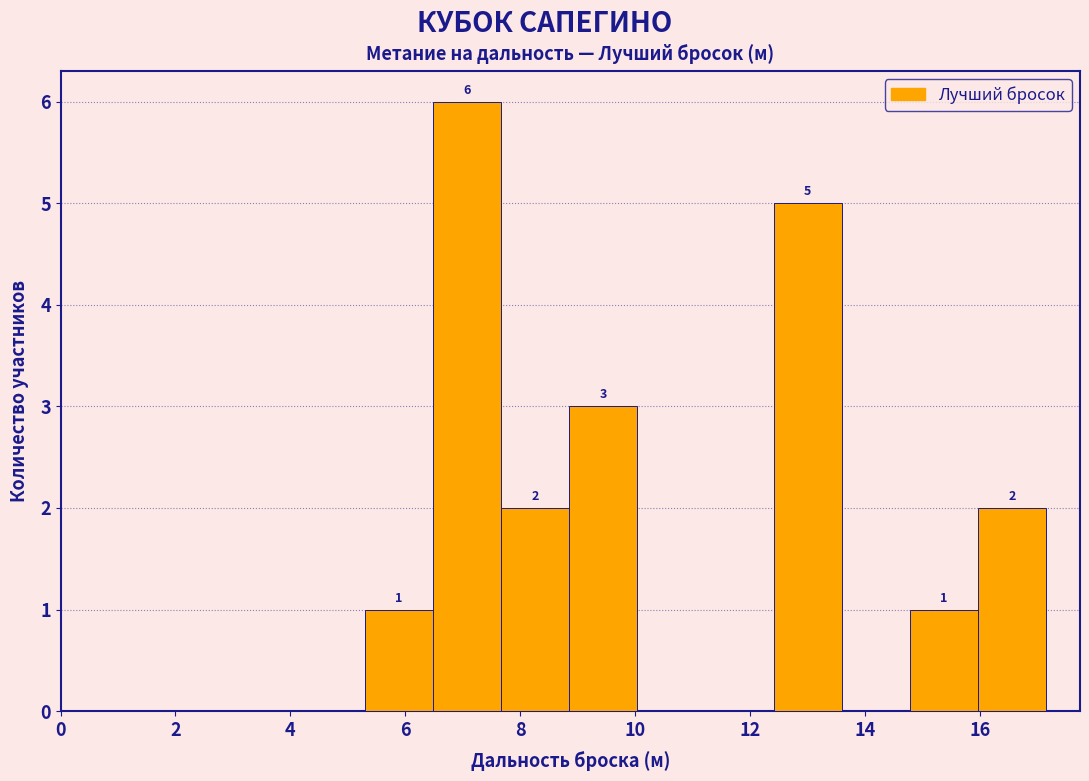

Which range on the x-axis has the tallest bar?

6.4 to 7.6